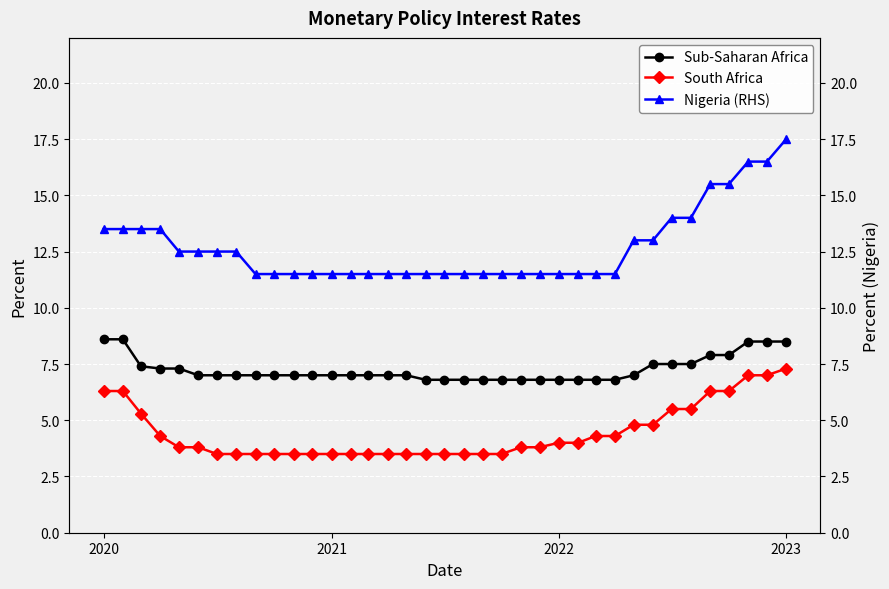

Count the number of data series in this chart.

3